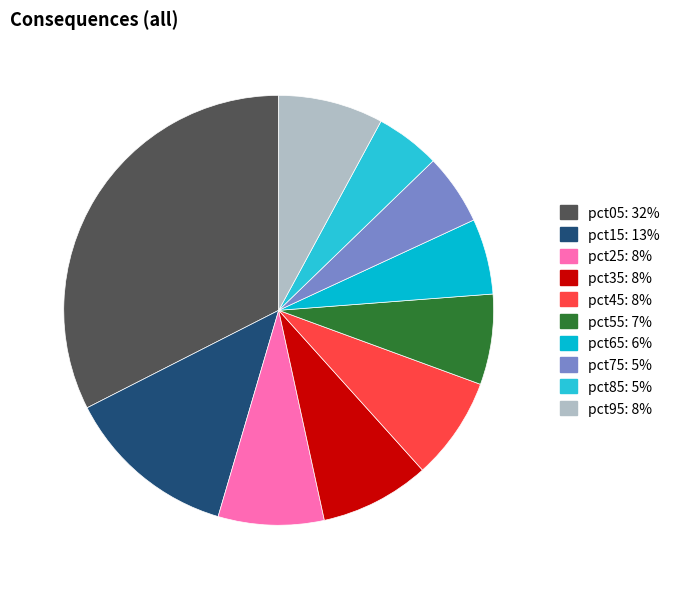

To the nearest percent, what is the combined percentage of pct65 and pct75?

11%